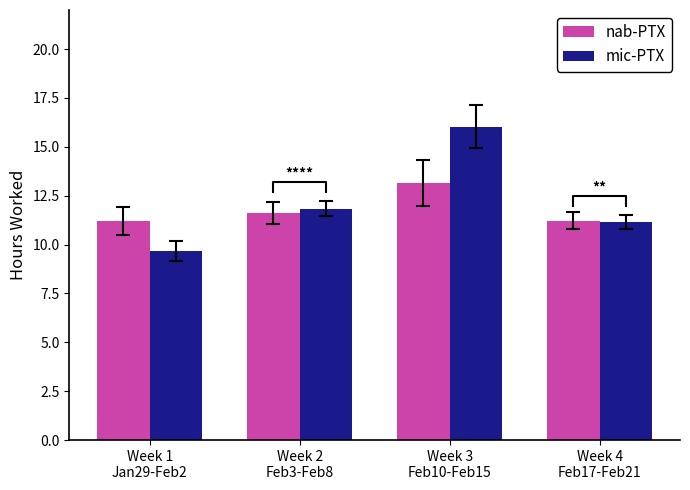

Rank the categories by nab-PTX value from highest to lowest.

Week 3
Feb10-Feb15, Week 2
Feb3-Feb8, Week 4
Feb17-Feb21, Week 1
Jan29-Feb2